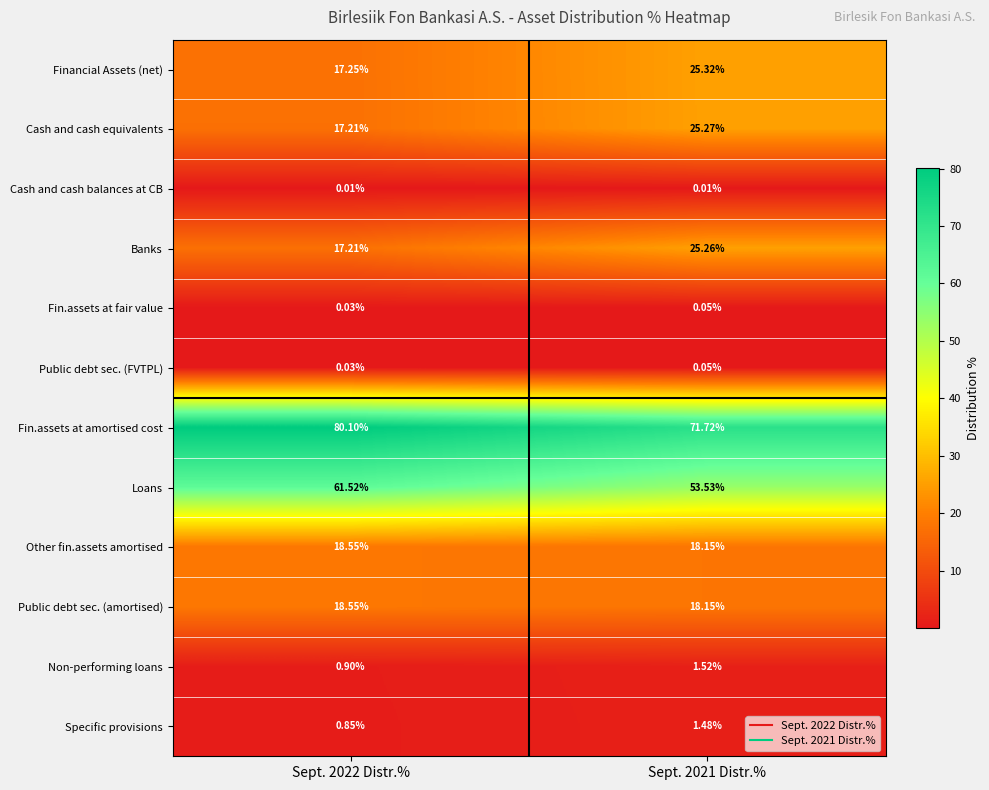

Which label corresponds to the largest value in the chart?

Sept. 2022 Distr.%